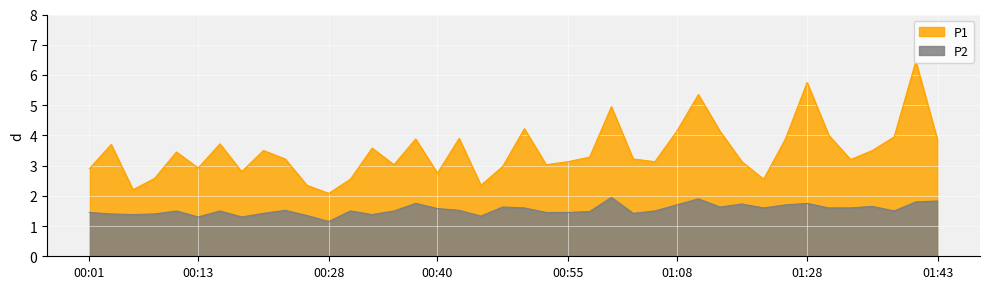

What is the minimum value for P1?

2.1